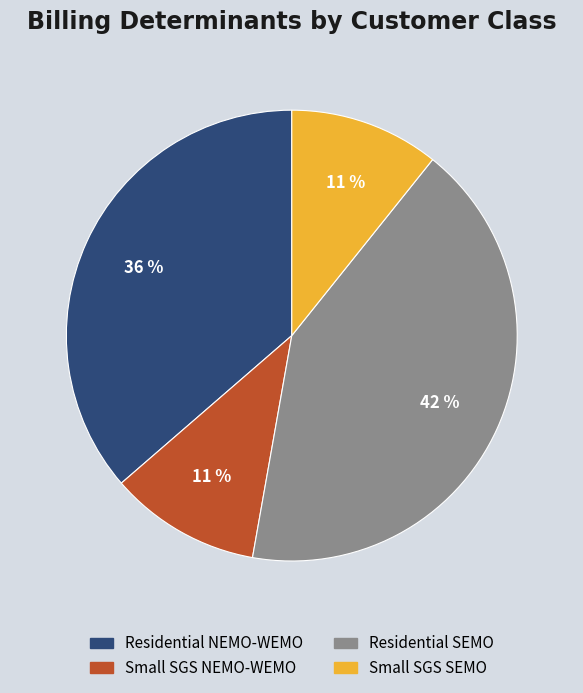

The Small SGS NEMO-WEMO slice represents 20% of the pie. True or false?

False